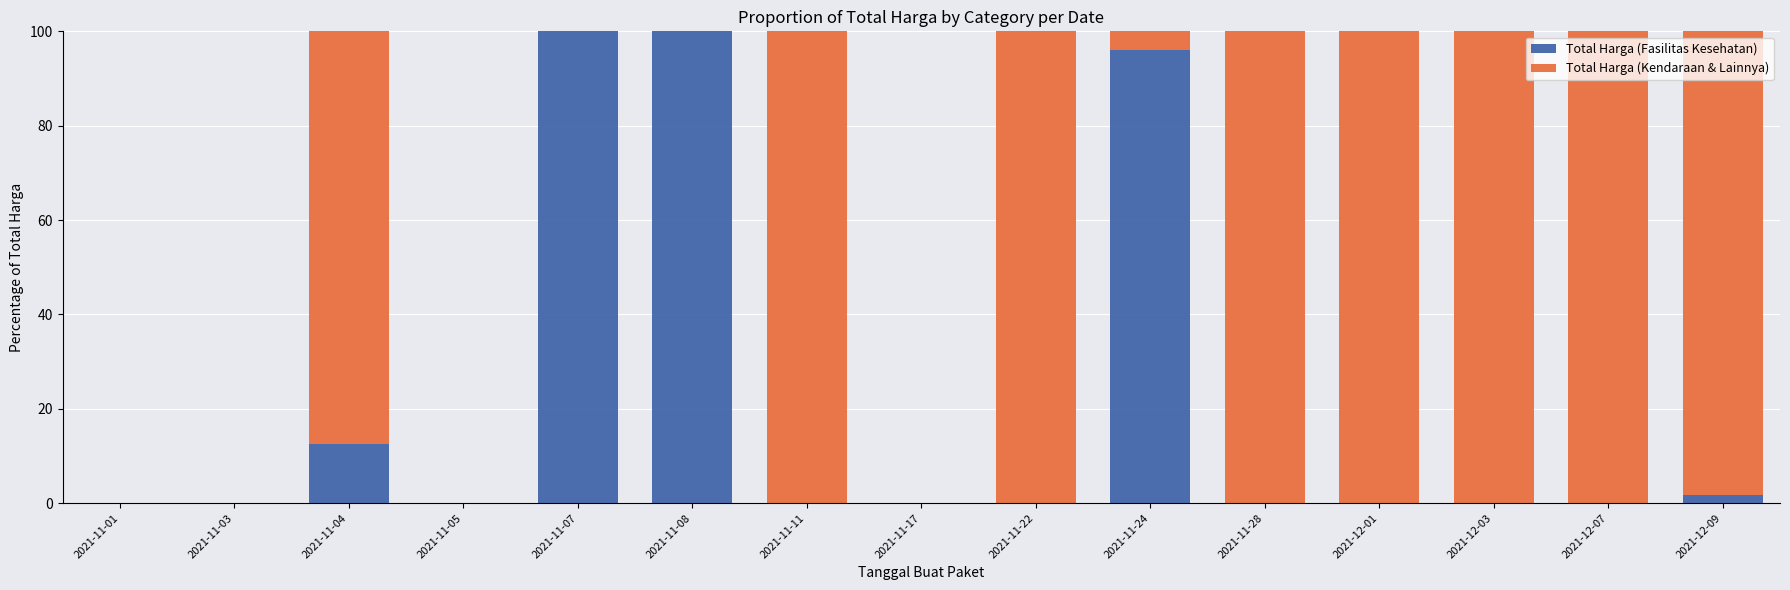

What are all the series names shown in the legend?

Total Harga (Fasilitas Kesehatan), Total Harga (Kendaraan & Lainnya)